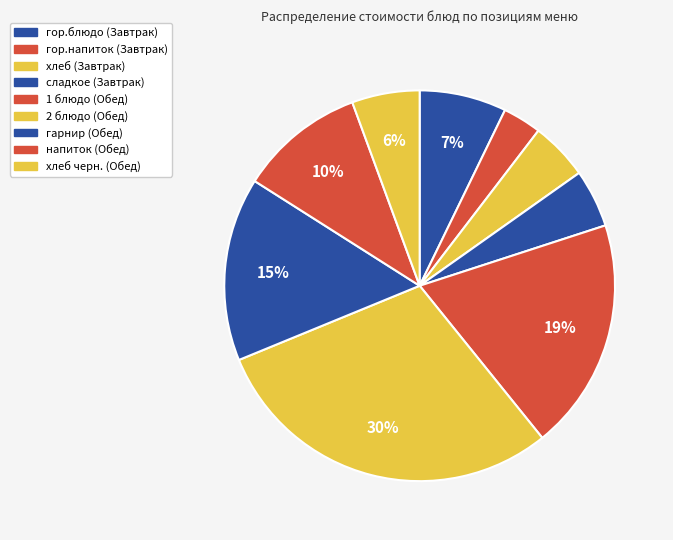

Which category has the biggest portion of the pie?

2 блюдо (Обед)